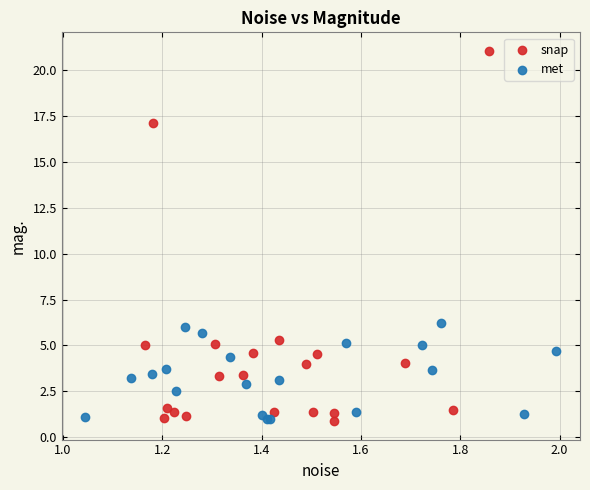

Which series has the largest Y range (max minus min)?

snap